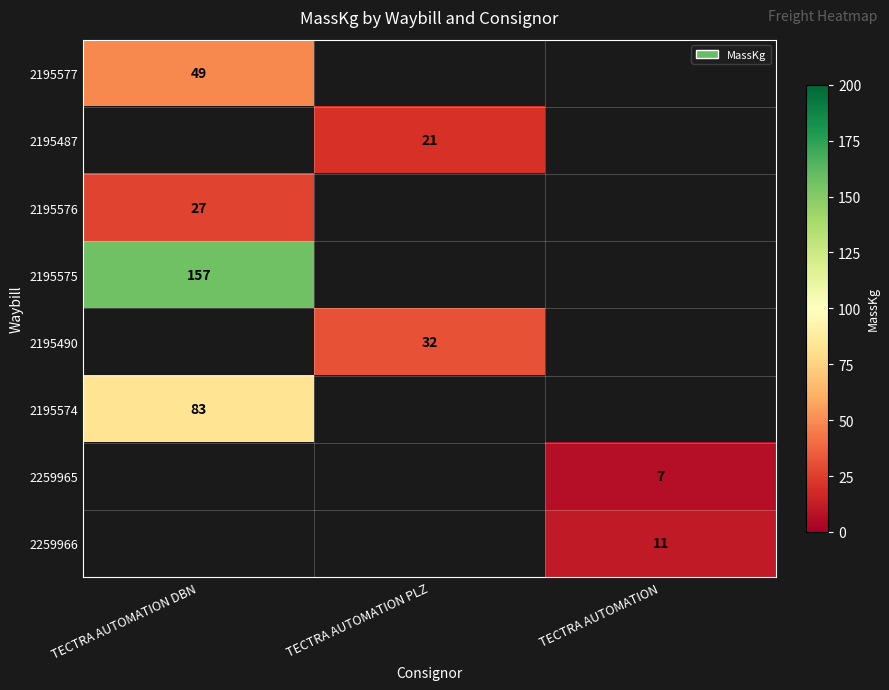

The value of 2195575 at TECTRA AUTOMATION DBN is 157. True or false?

True